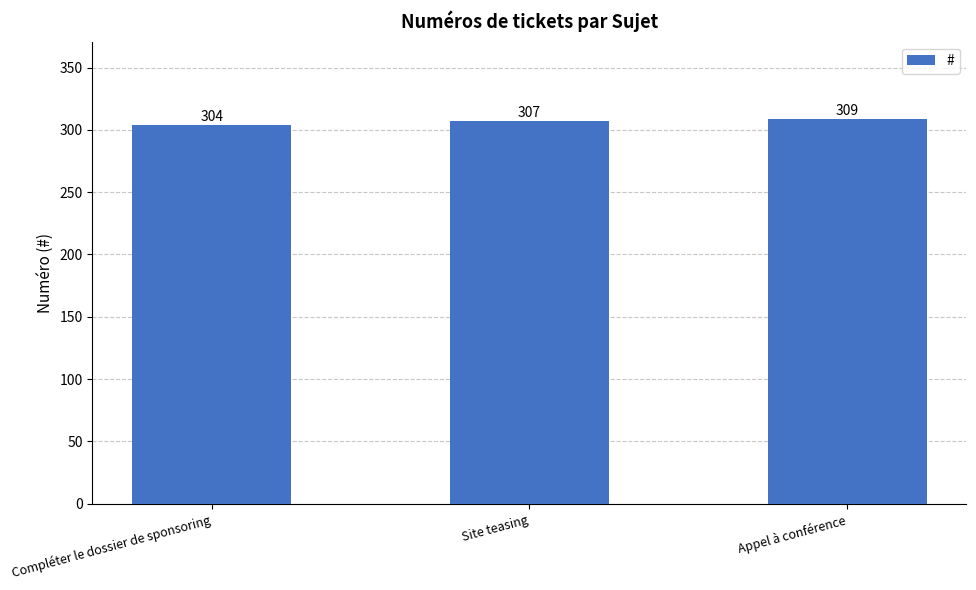

What is the difference between the values at Site teasing and Appel à conférence?

2